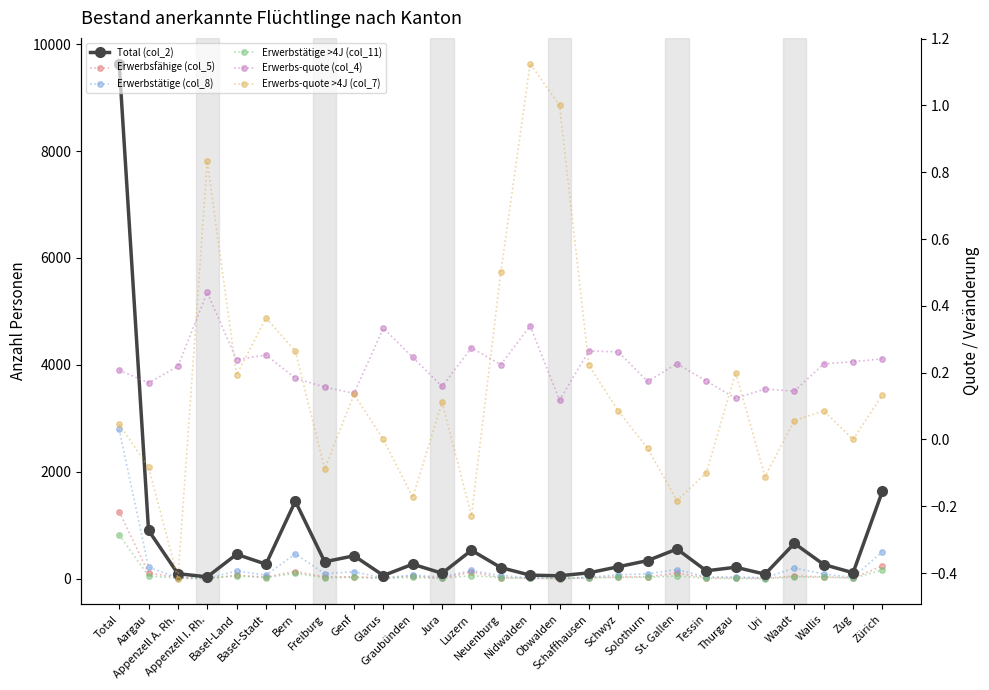

What is the approximate value of Erwerbs-quote >4J (col_7) at Freiburg?

-0.1